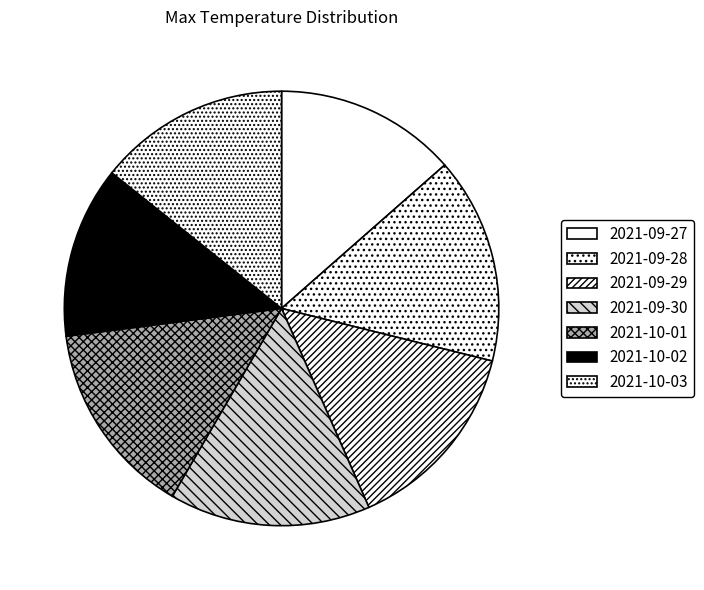

True or false: 2021-10-03 accounts for 14% of the total.

True